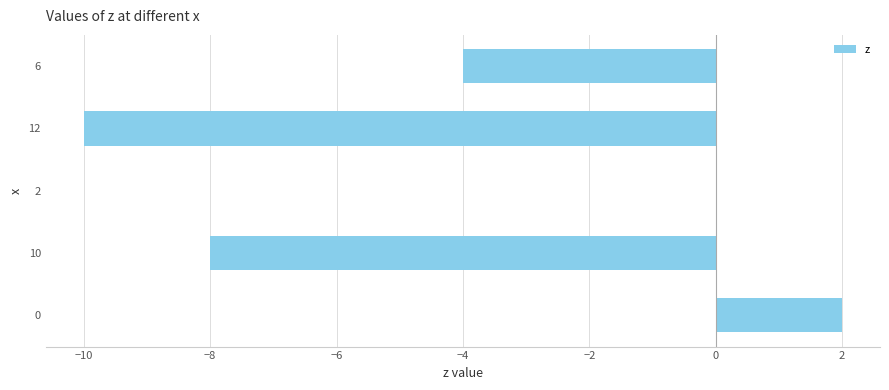

What is the sum of all values?

-20